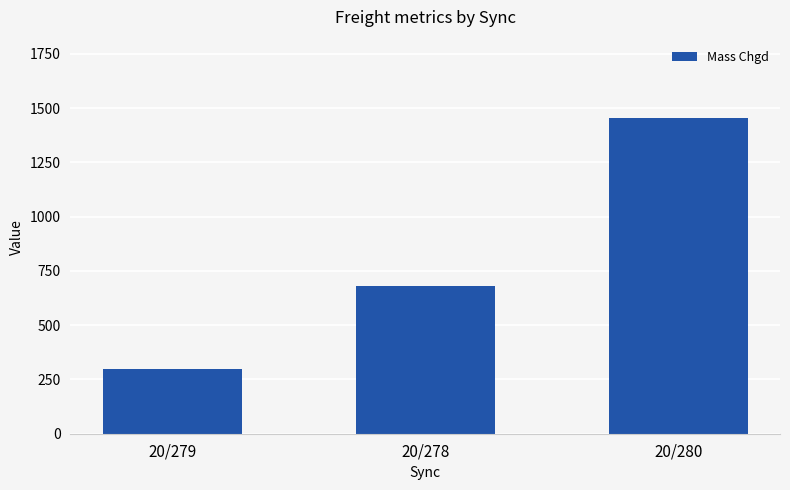

What is the change in value from 20/278 to 20/280?

+772